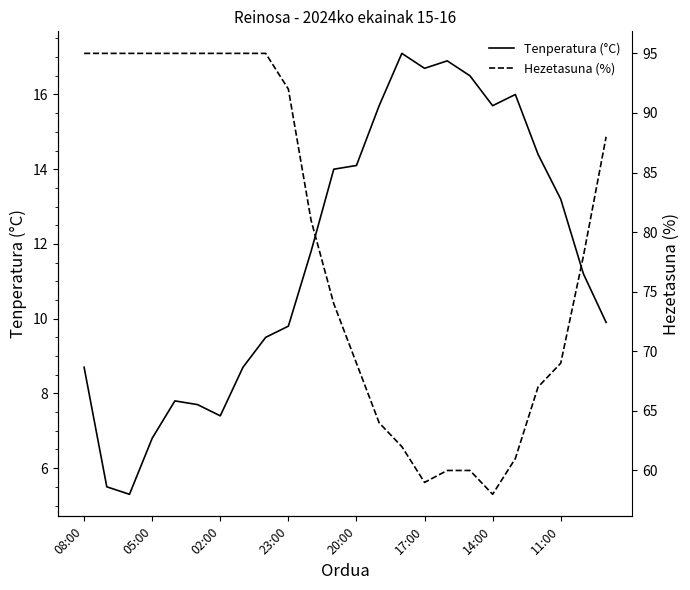

What are all the series names shown in the legend?

Tenperatura (°C), Hezetasuna (%)